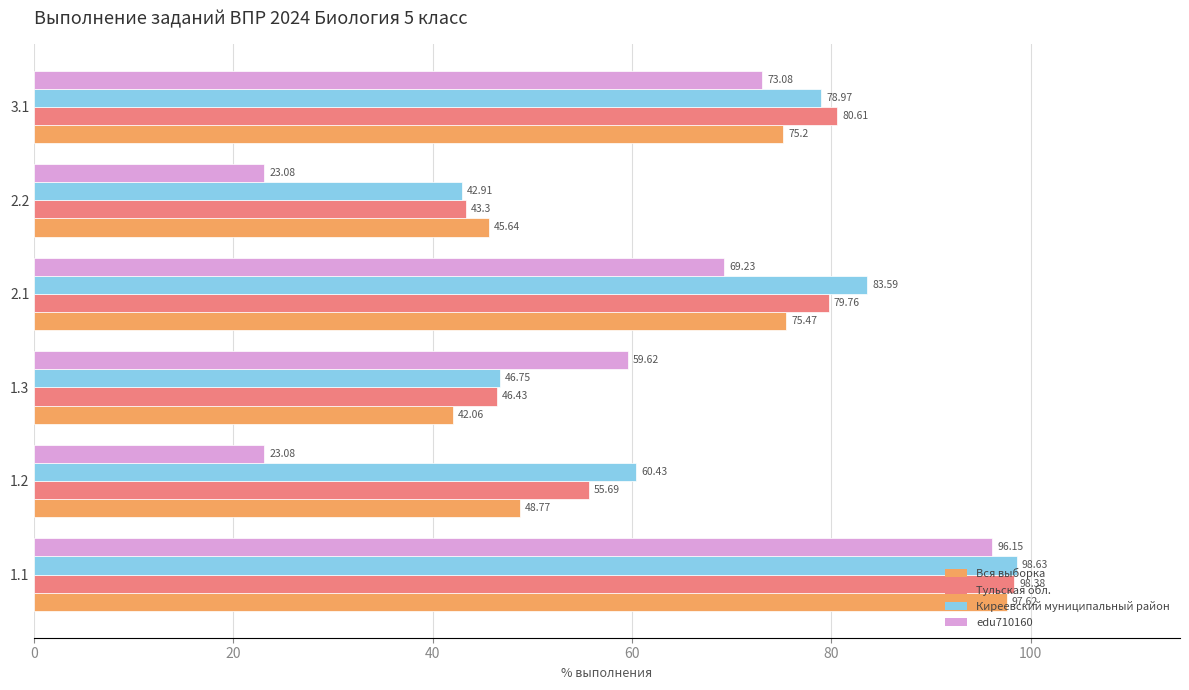

What is the difference between the maximum and minimum values in the Киреевский муниципальный район series?

55.7